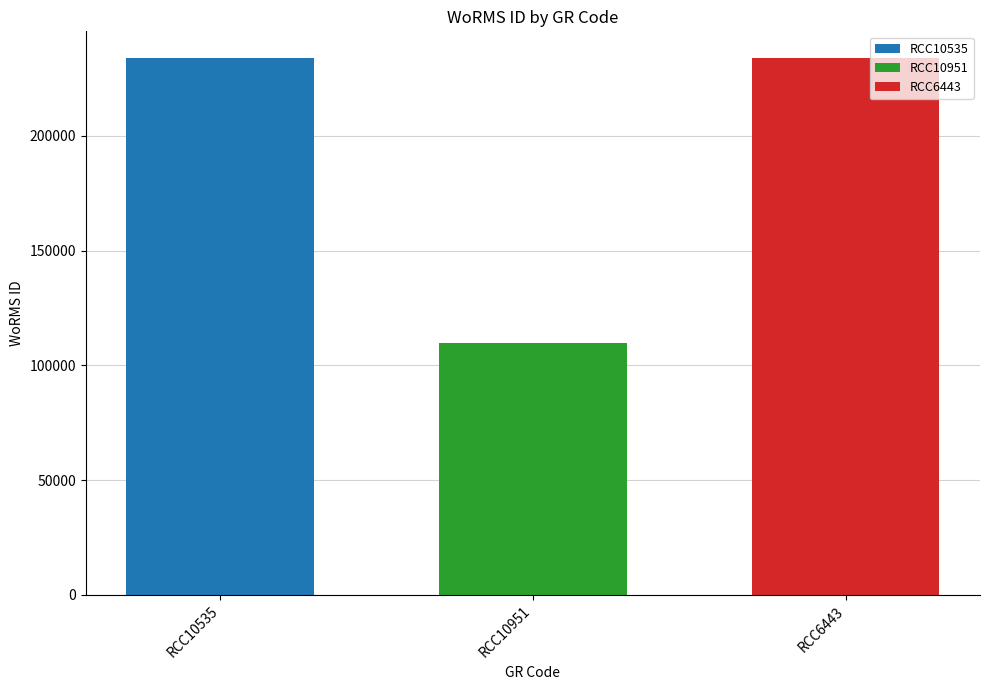

The RCC10535 series shows 109300 at RCC10951. True or false?

False